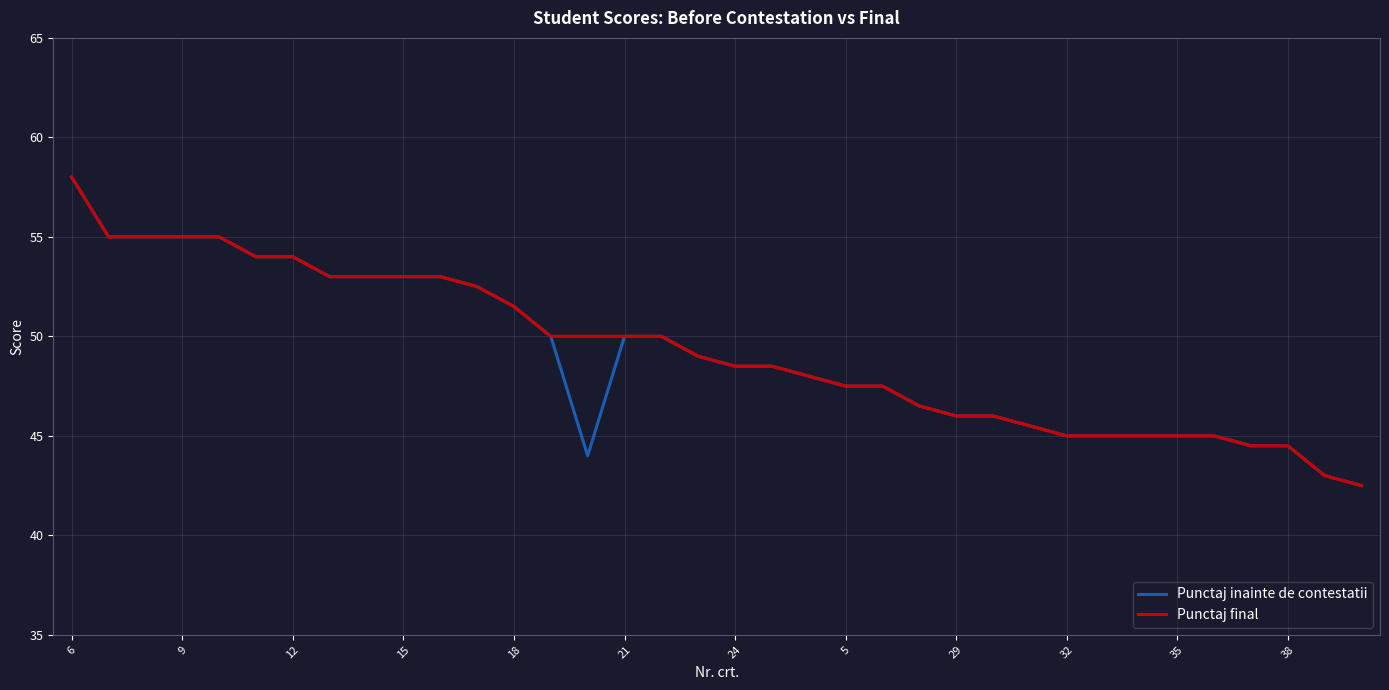

What is the smallest value displayed?

42.5